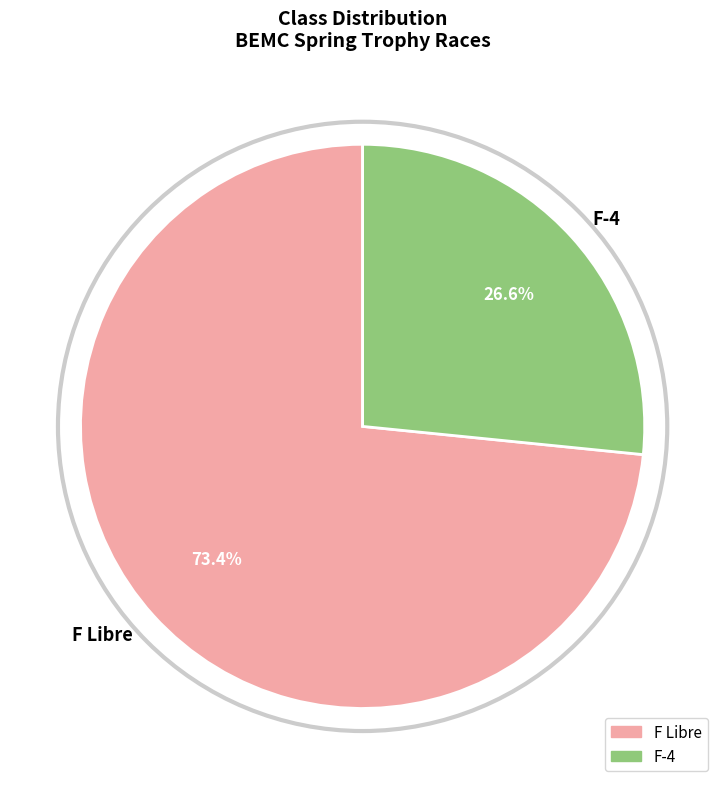

Is there a majority slice in this chart?

Yes